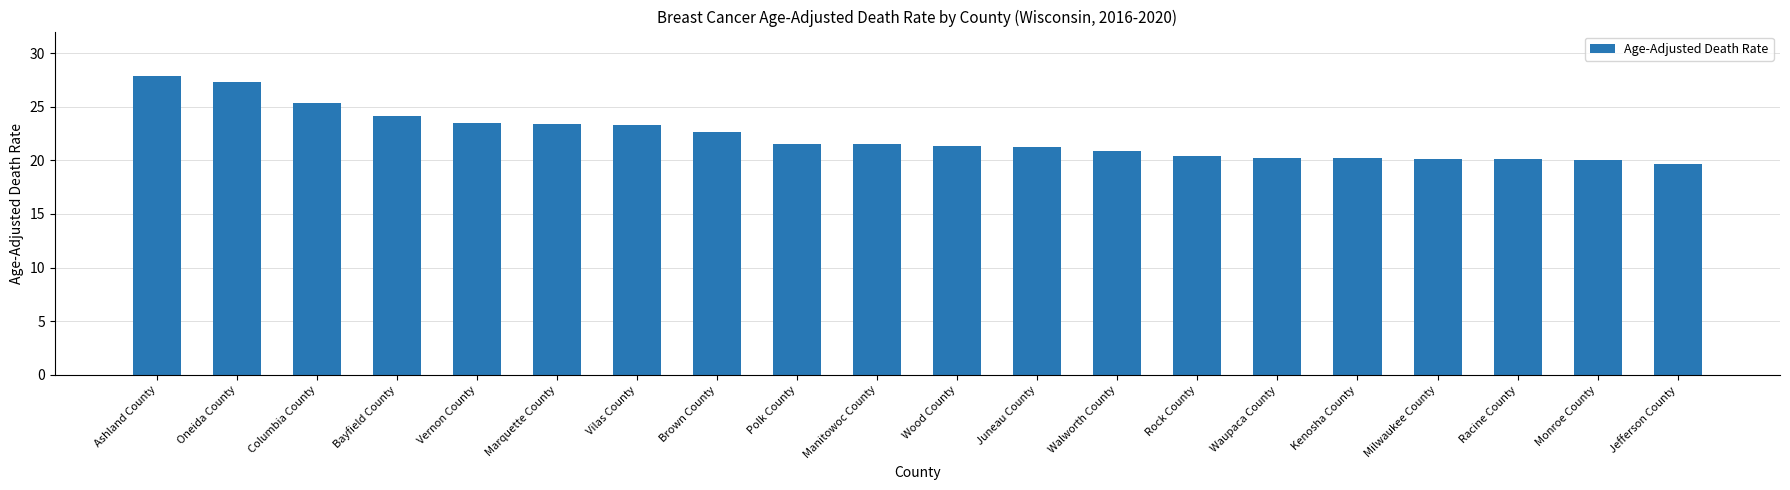

The chart shows a value of 39.1 at Marquette County. True or false?

False